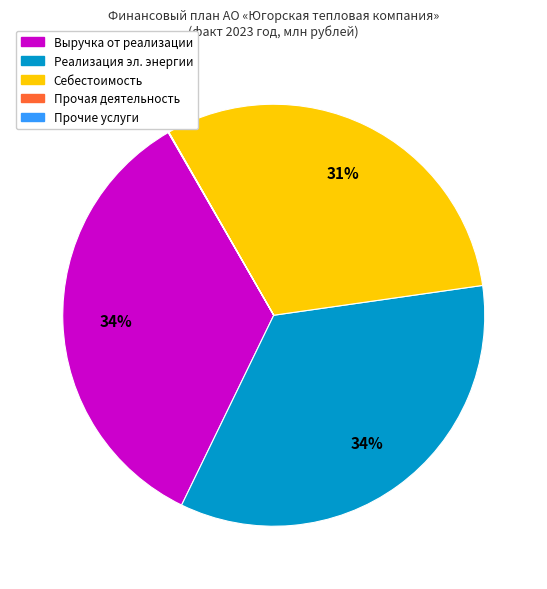

To the nearest percent, what is the difference between the largest and smallest slice percentages?

34%